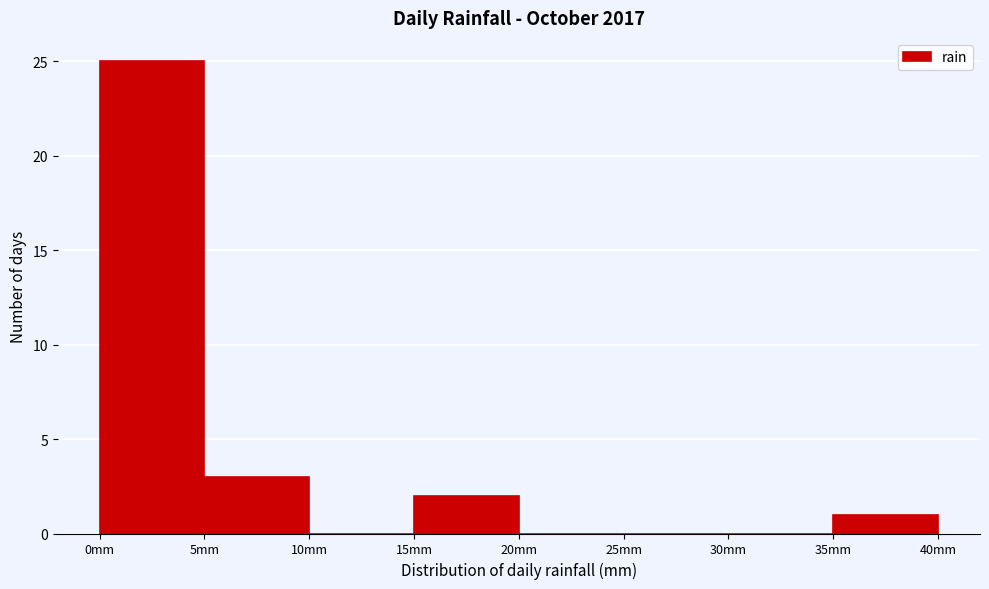

What is the height of the bar covering 35 to 40 on the x-axis? The values are not printed on the chart, so give them approximately, as read against the axis.

1